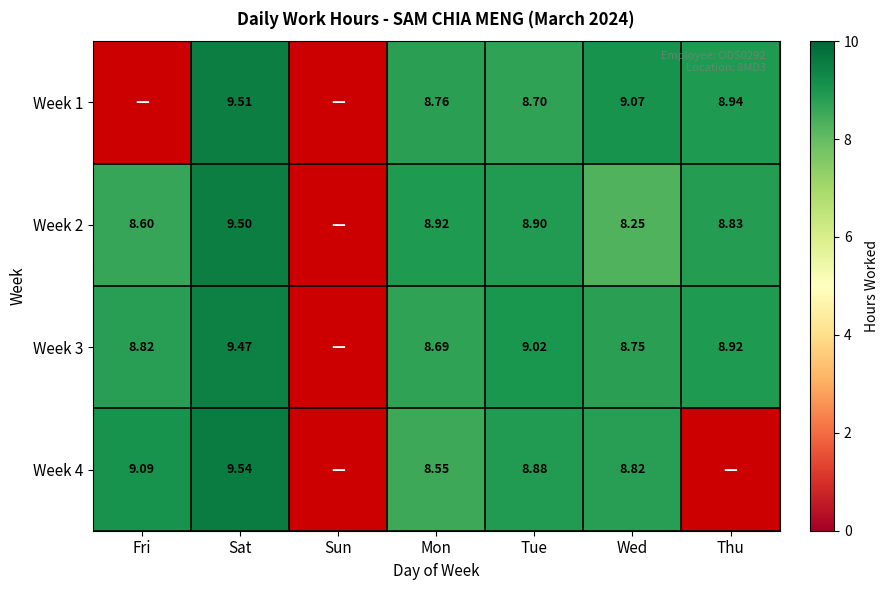

What is the difference between the Week 2 values at Thu and Mon?

0.1